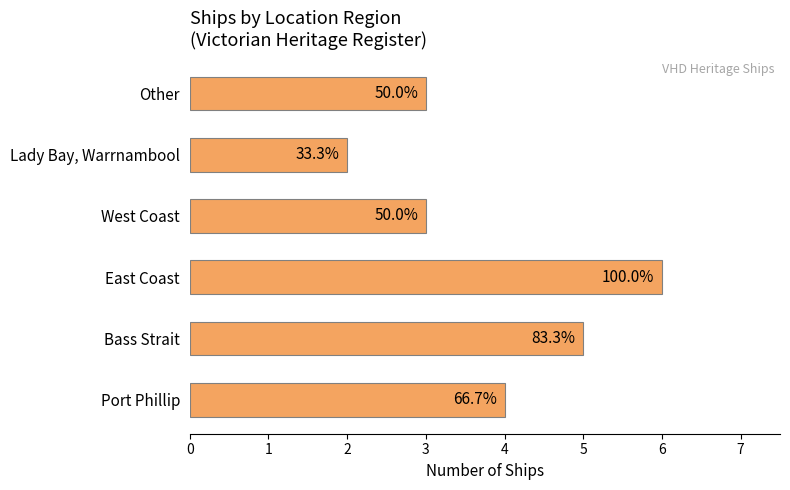

Does the chart contain any negative values?

No